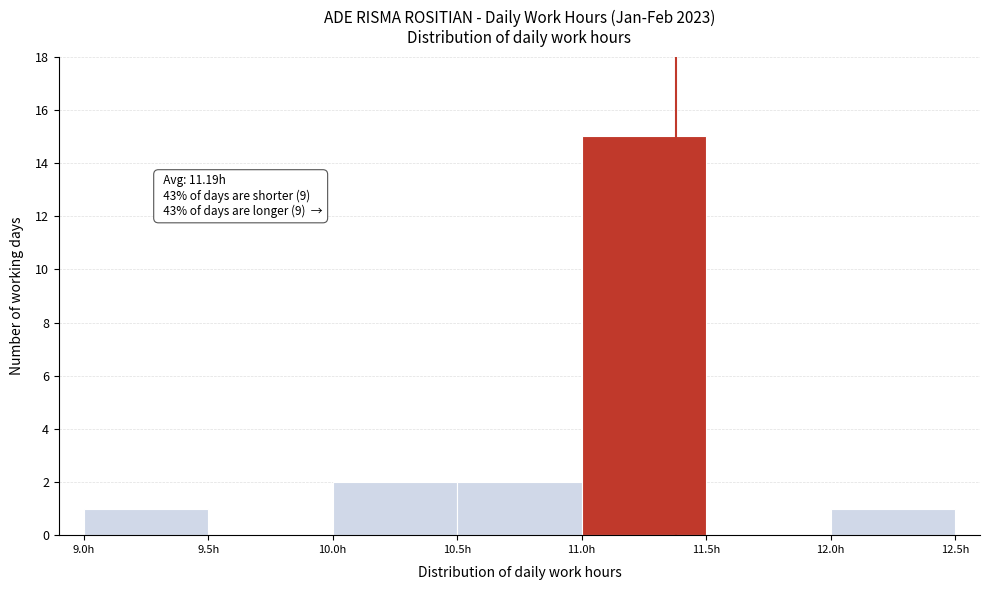

Over which range of the x-axis is the bar tallest?

11.0 to 11.5